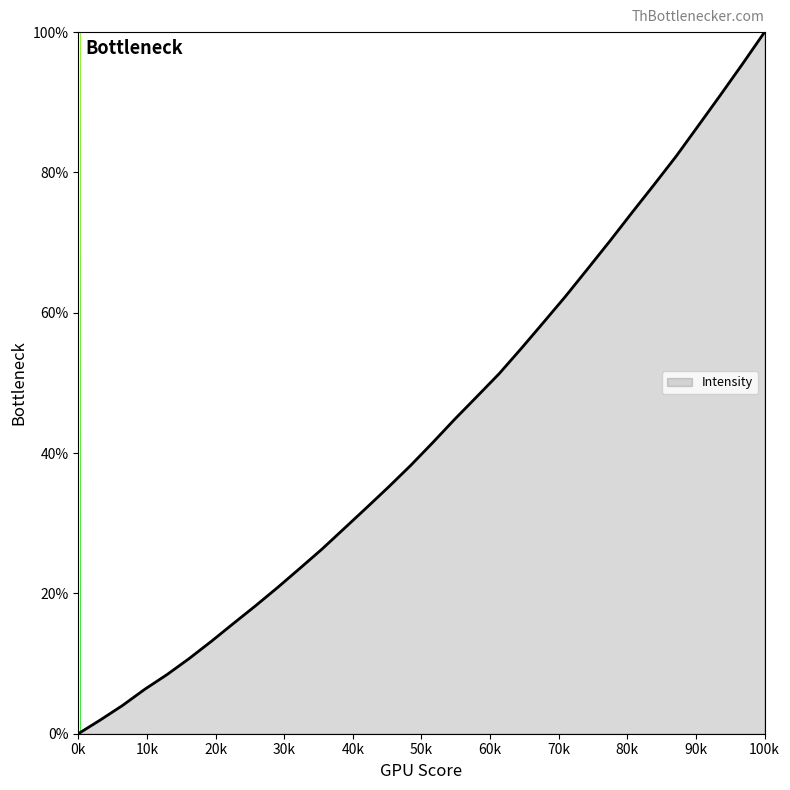

What is the greatest value displayed?

100.0